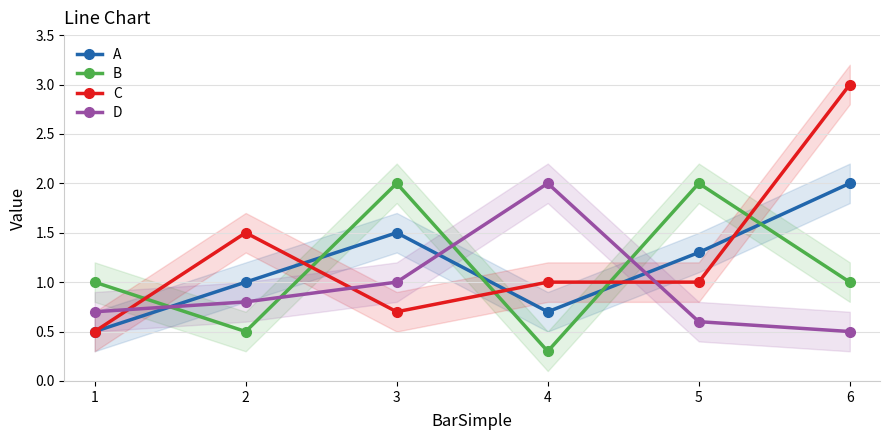

After their last crossing, which series has the higher values: C or B?

C